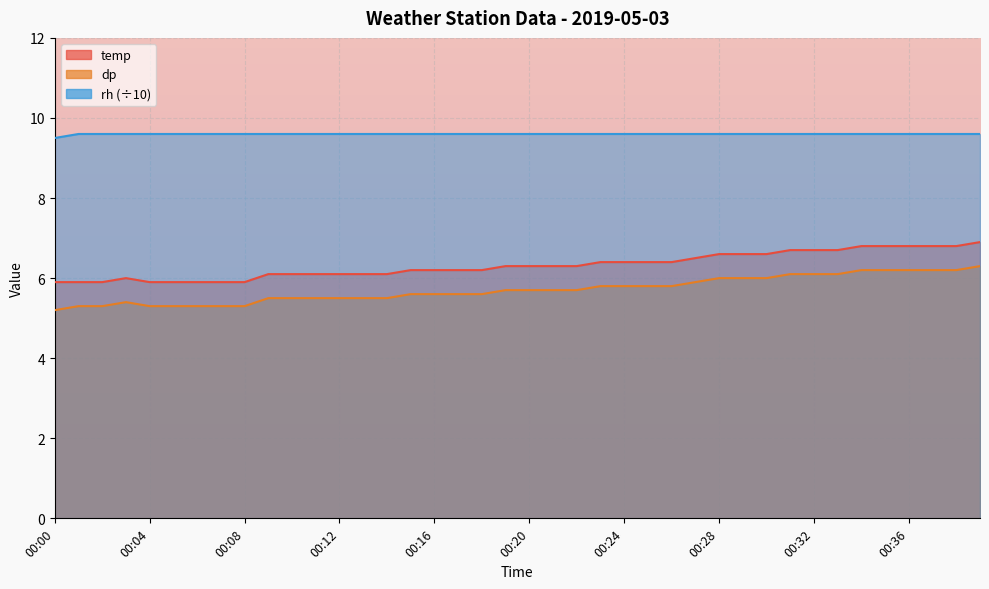

What is the maximum value for dp?

6.3